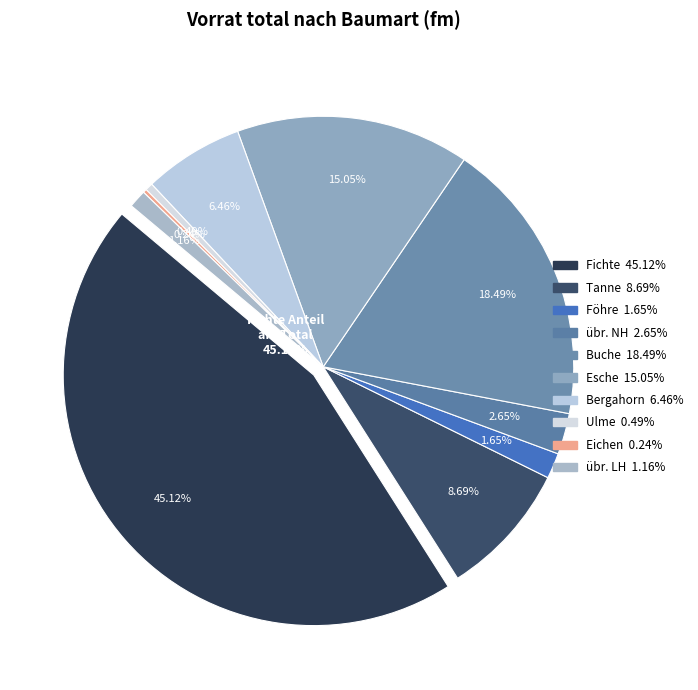

To the nearest percent, what portion does Buche represent?

18%